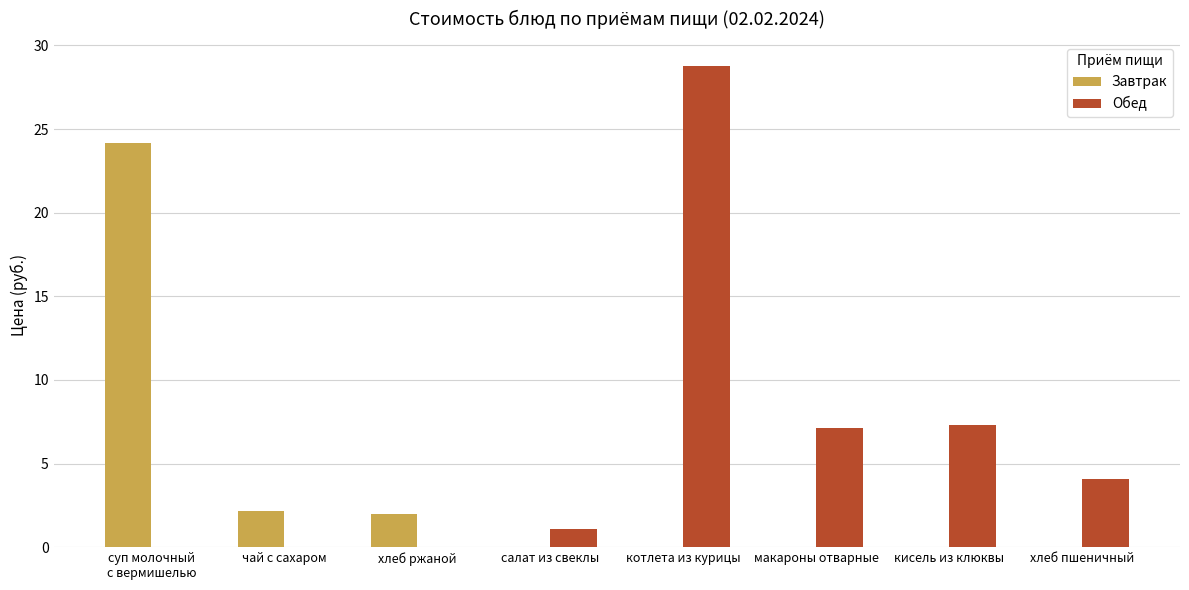

What is the average value of the Обед series?

6.0